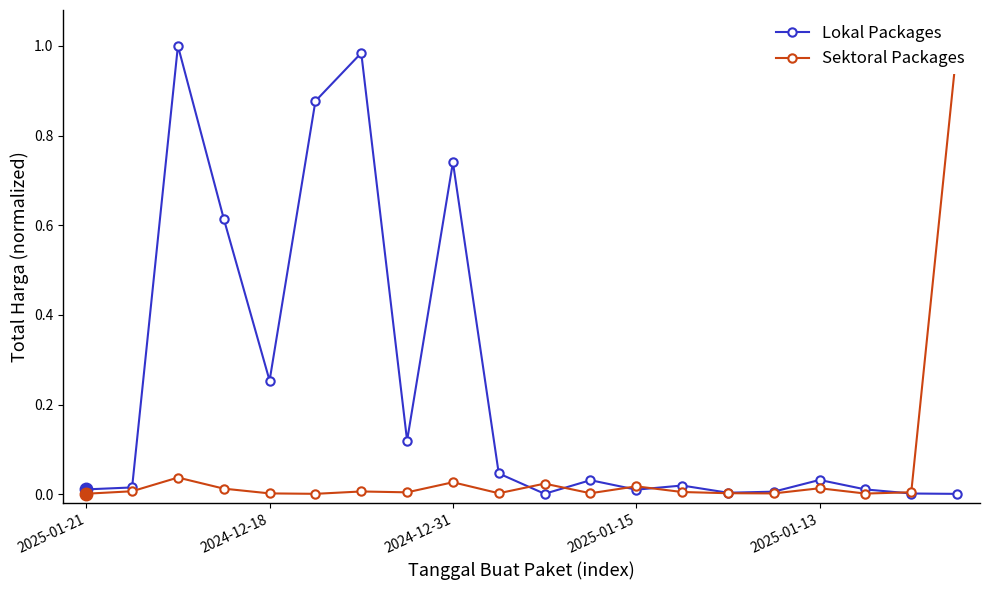

True or false: Lokal Packages and Sektoral Packages intersect in this chart.

True